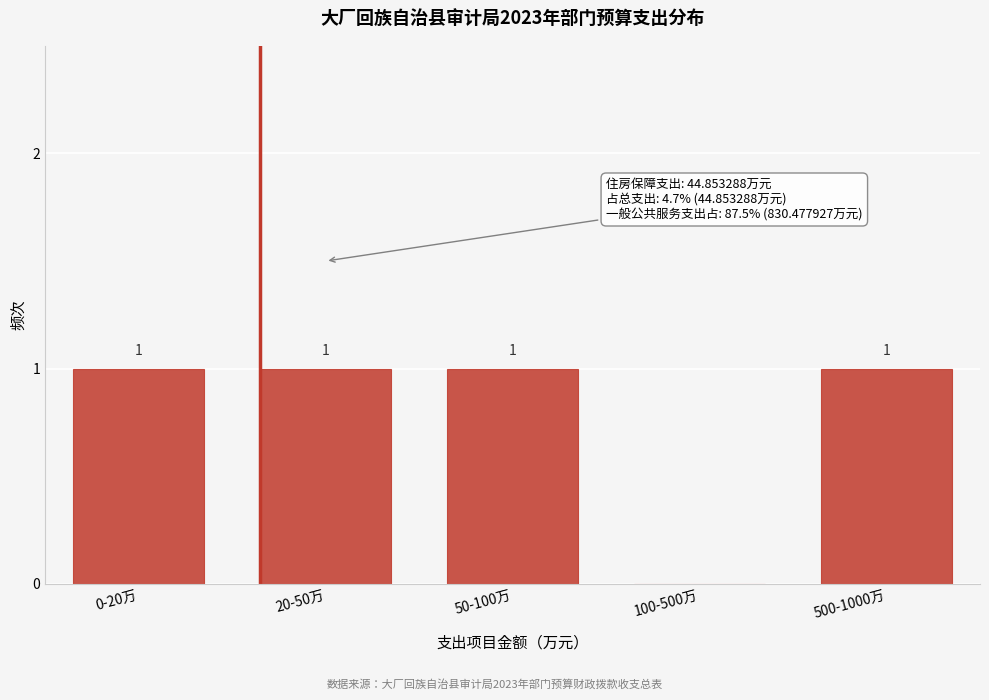

Reading right to left, extract all data points from this chart.

500-1000万=1	100-500万=0	50-100万=1	20-50万=1	0-20万=1